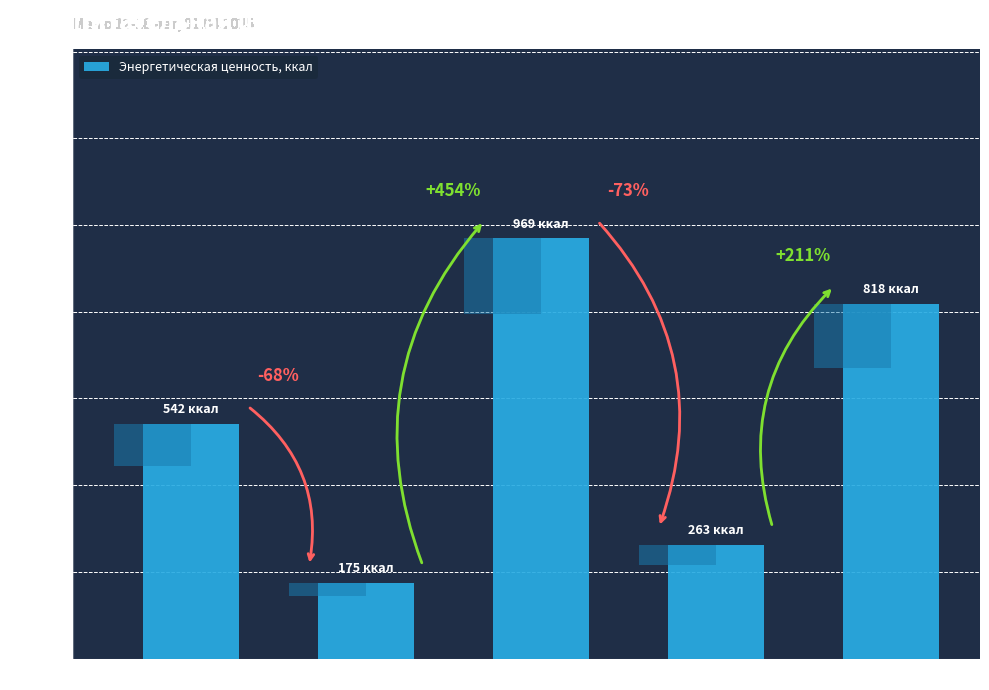

Reading left to right, extract all data points from this chart.

542	175	969	263	818